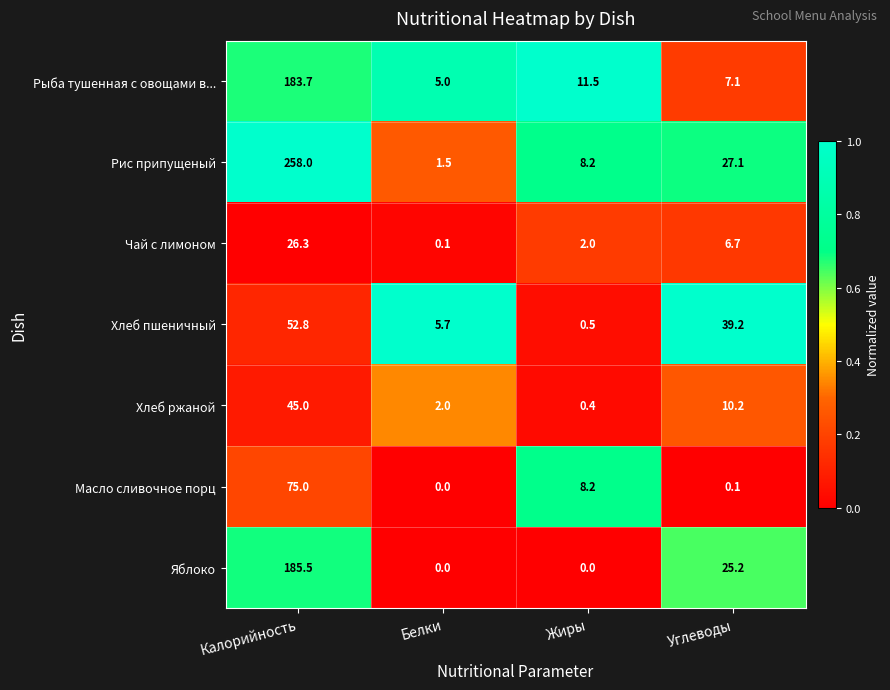

Which series has the largest range (max minus min)?

Рис припущеный